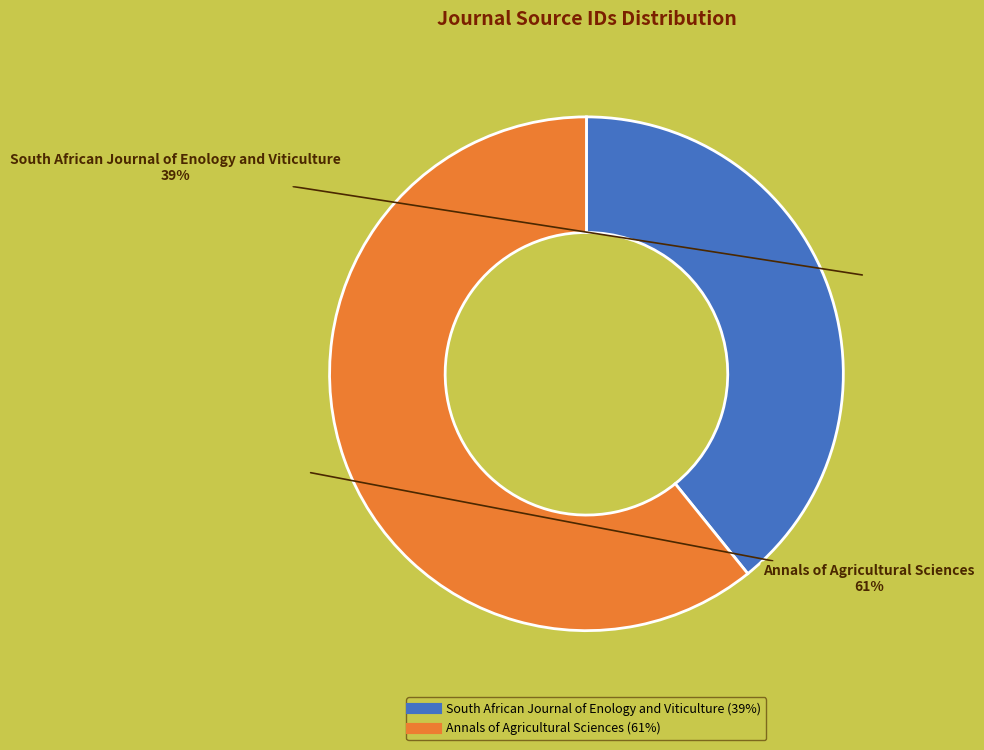

The Annals of Agricultural Sciences slice represents 66% of the pie. True or false?

False